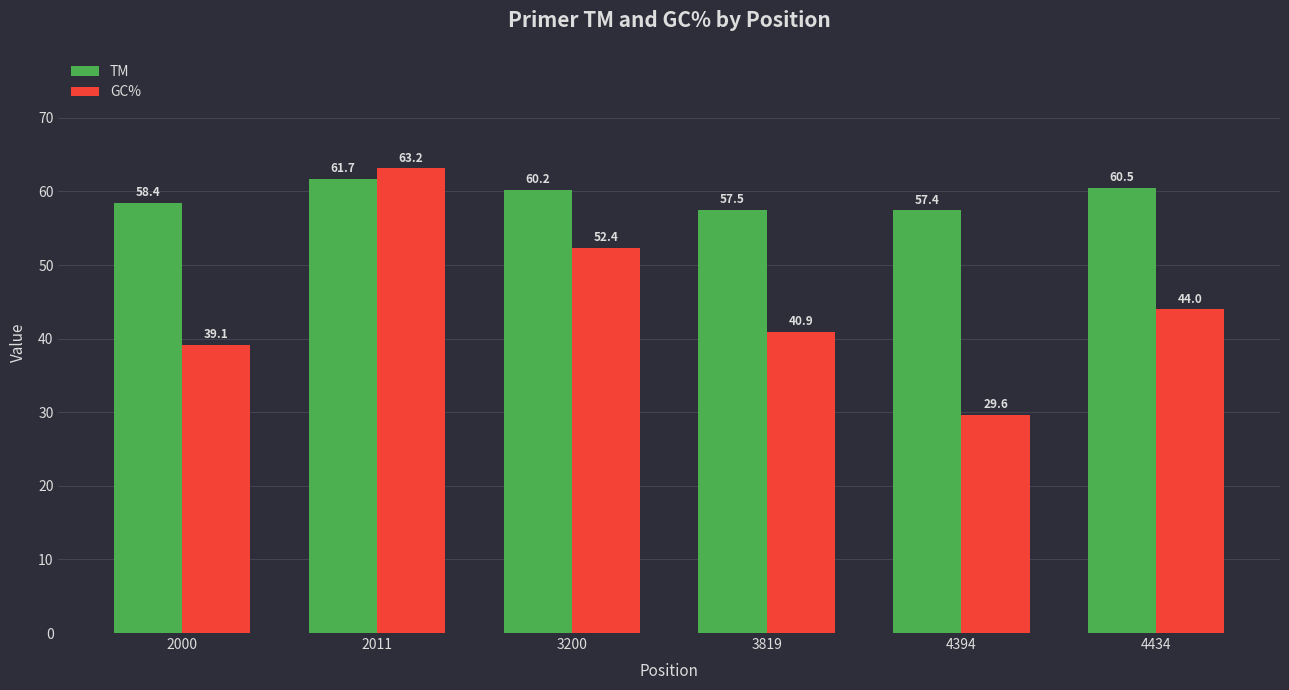

Is the value of GC% at 3819 greater than the value of TM at 3819?

No